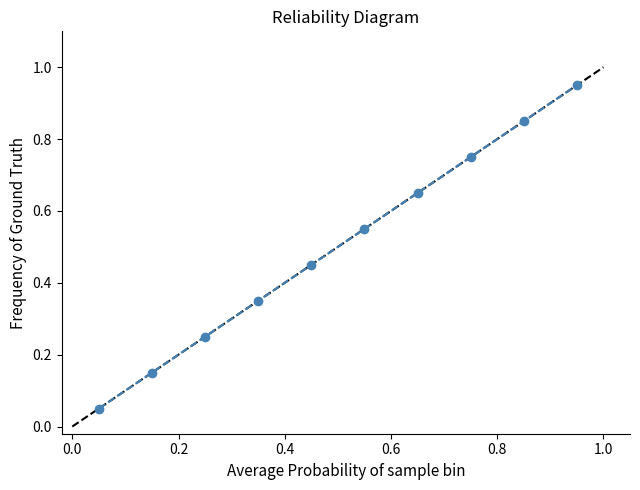

What is the sum of all values?

5.0